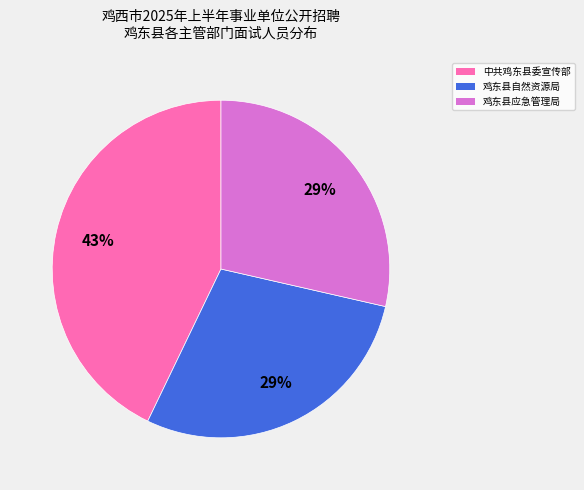

What is the ratio of the value at 鸡东县自然资源局 to the value at 鸡东县应急管理局?

1.0